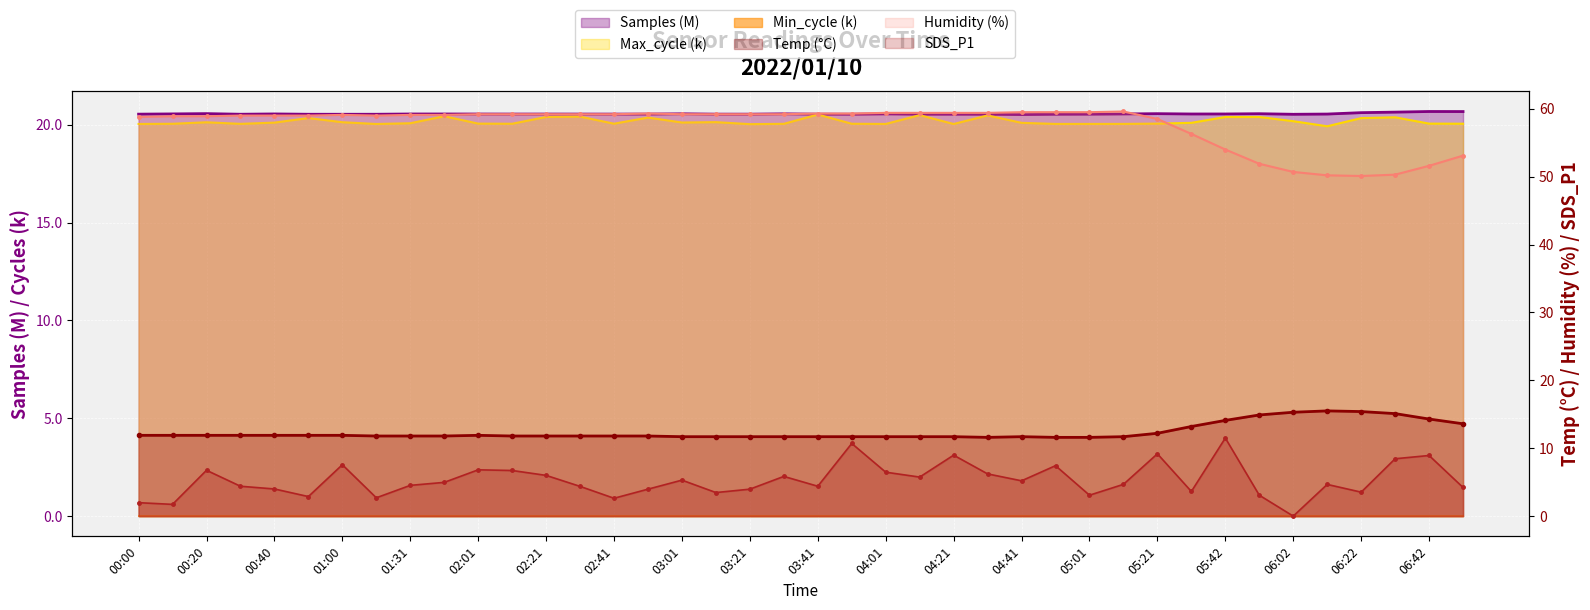

What is the label of the 21st point from the left?

03:41